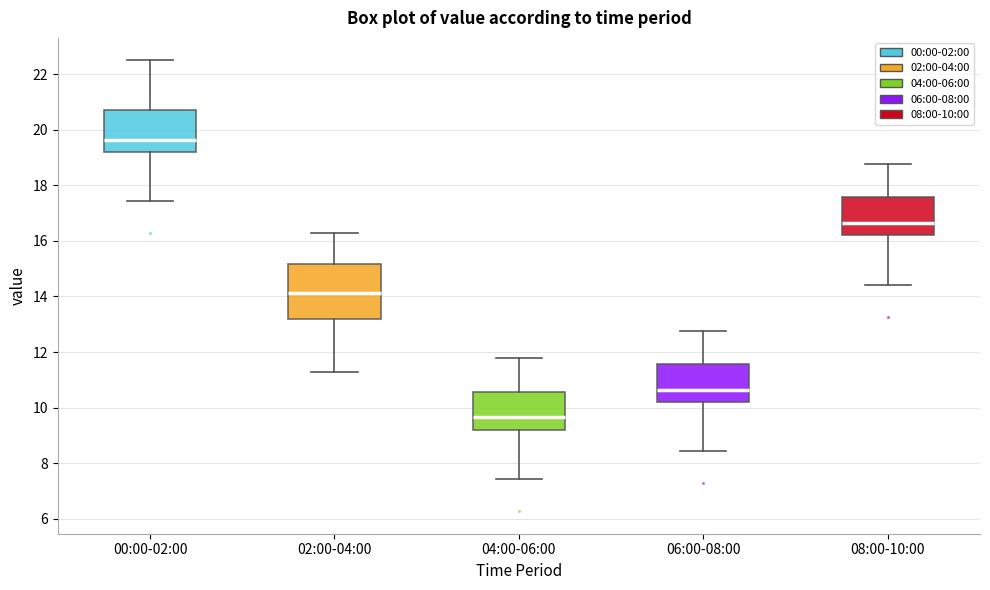

Which box is the tallest, from its lower edge to its upper edge?

02:00-04:00